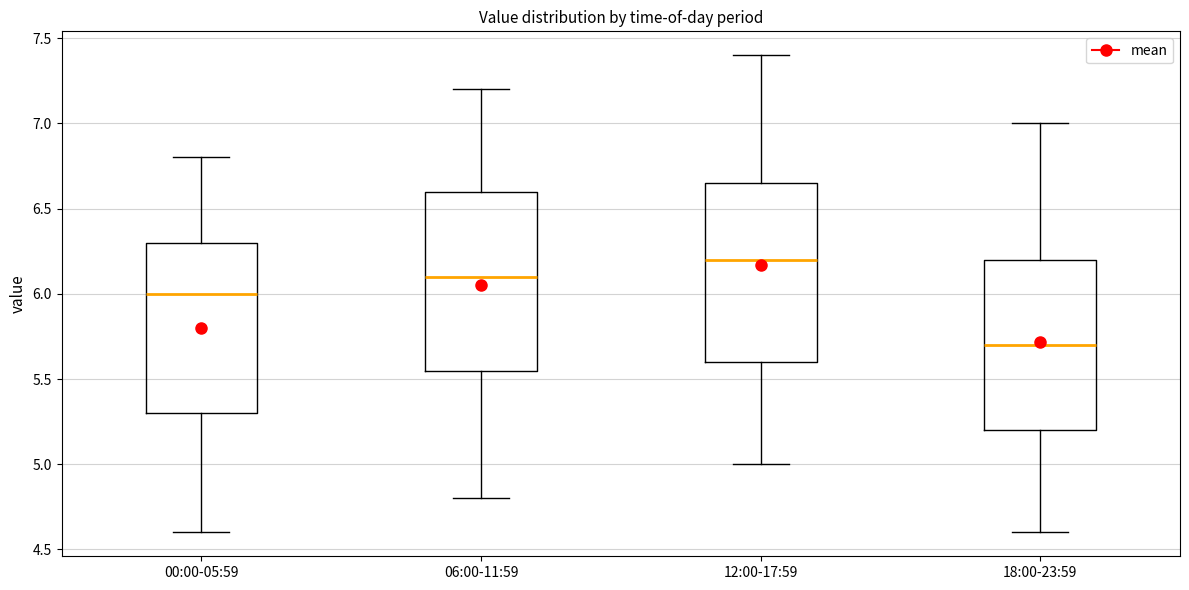

Reading left to right, read every box against the y-axis: the position of its median line, the range the box covers, and the ends of its whiskers. The values are not printed on the chart, so give them approximately, as read against the axis.

00:00-05:59: median 6.00, box 5.30 to 6.30, whiskers 4.60 to 6.80
06:00-11:59: median 6.10, box 5.55 to 6.60, whiskers 4.80 to 7.20
12:00-17:59: median 6.20, box 5.60 to 6.65, whiskers 5.00 to 7.40
18:00-23:59: median 5.70, box 5.20 to 6.20, whiskers 4.60 to 7.00